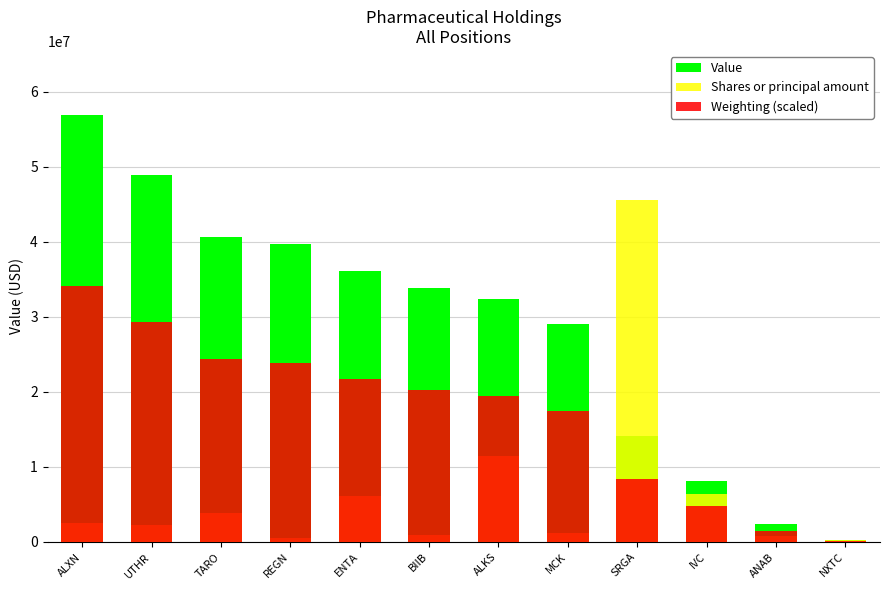

Which series has the widest spread of values?

Value